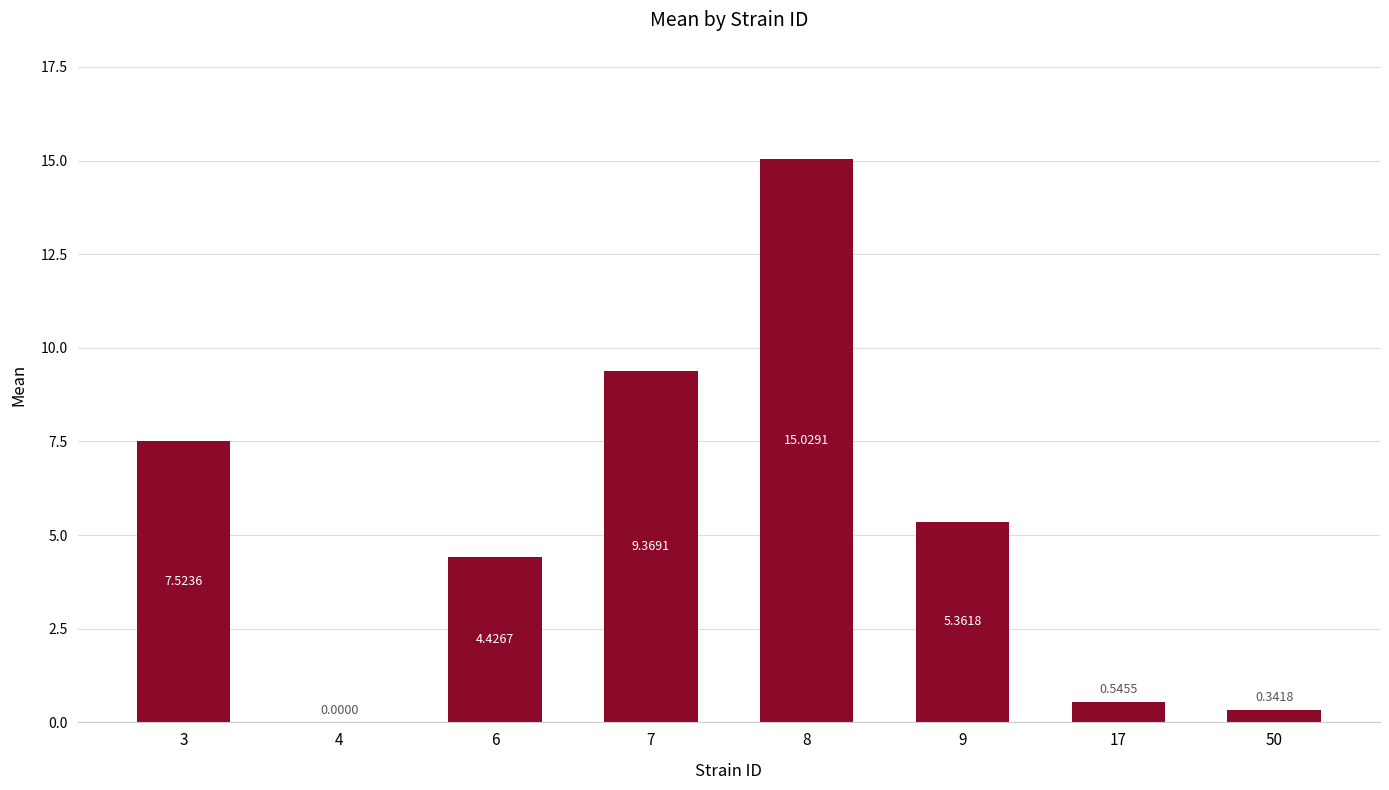

Where is the data nearest to the value 7?

3